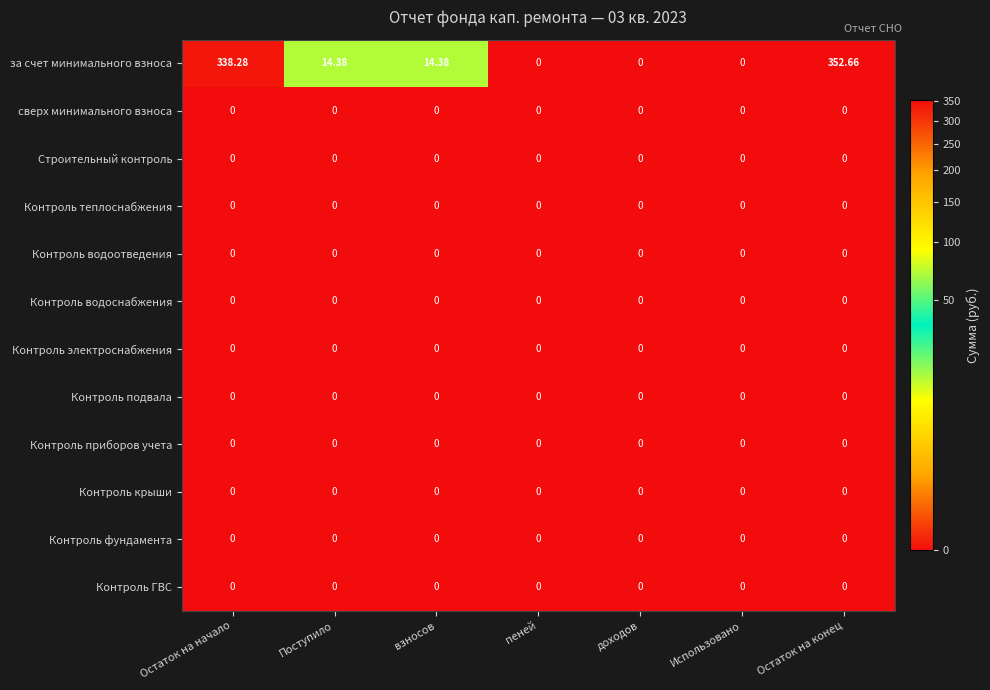

Which series has the largest total across all categories?

за счет минимального взноса